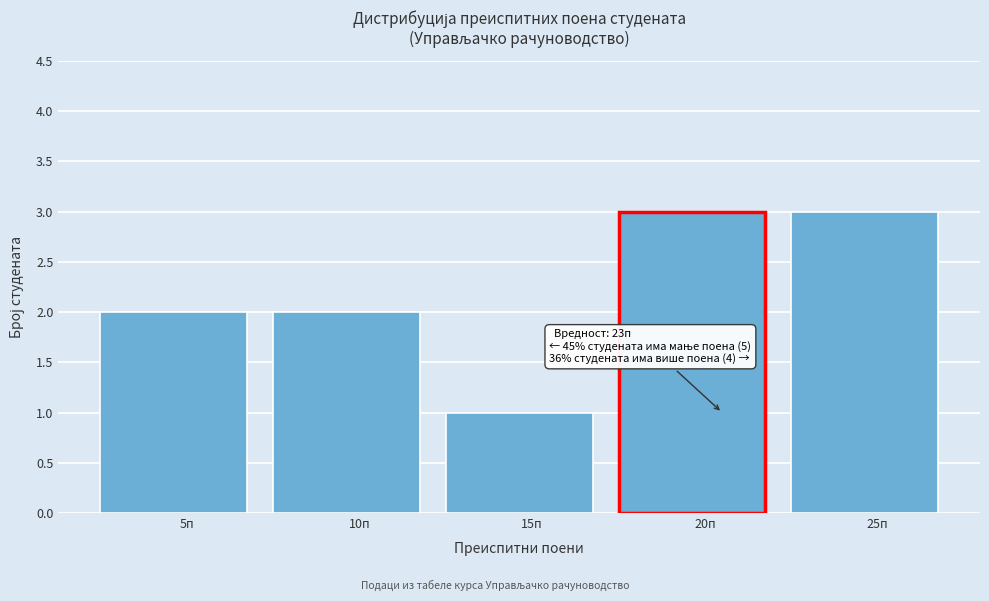

Reading right to left, list all the values displayed in this chart.

3	3	1	2	2